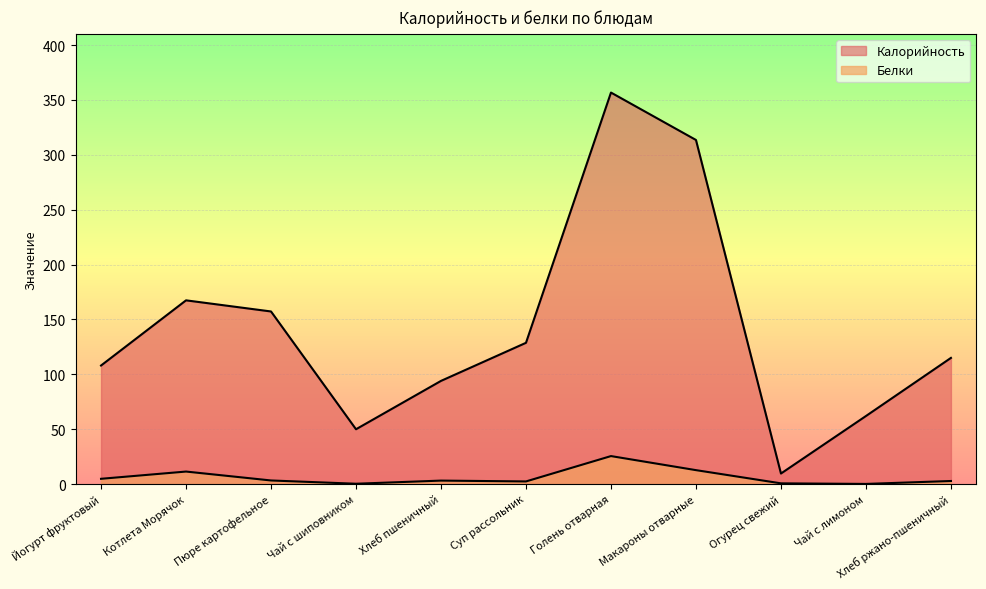

In Калорийность, how many points are lower than both neighbors (excluding endpoints)?

2